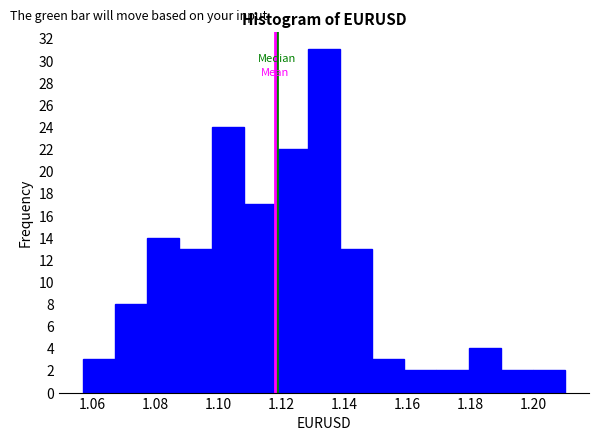

What is the height of the bar covering 1.128 to 1.138 on the x-axis? Neither the bar edges nor the heights are printed on the chart, so give them approximately, as read against the axes.

31